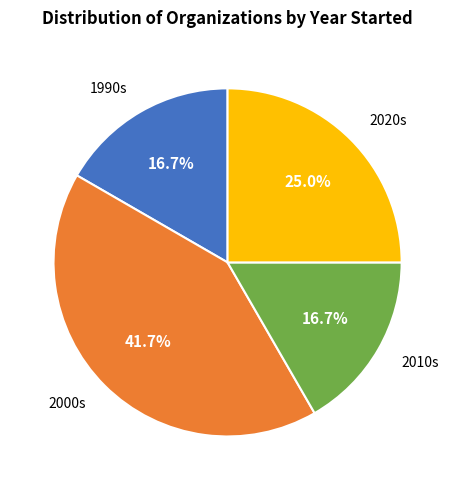

Is 1990s the majority of the pie?

No